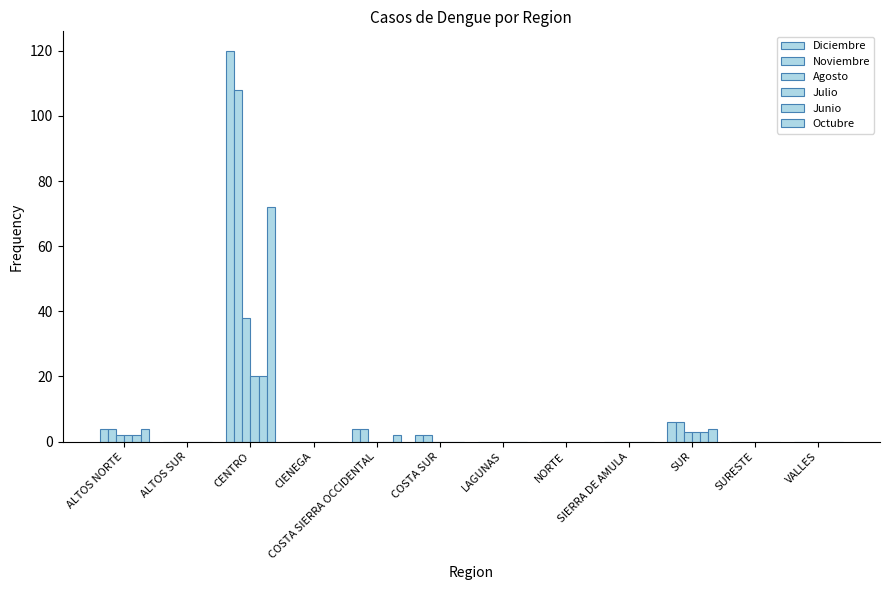

How many data points does each series have?

12